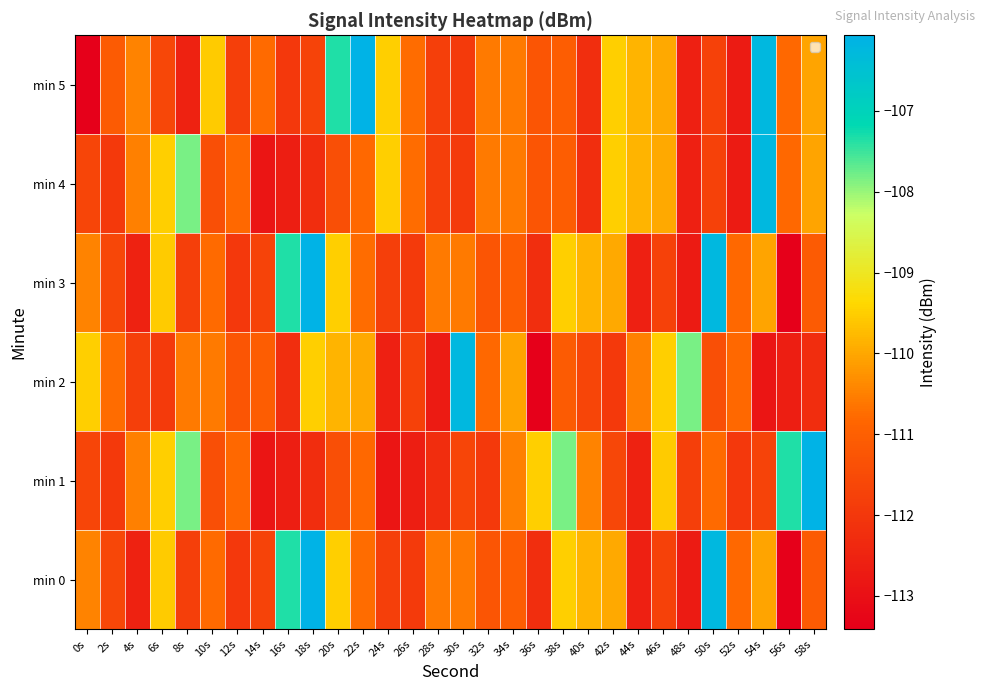

How many distinct data groups are displayed?

6